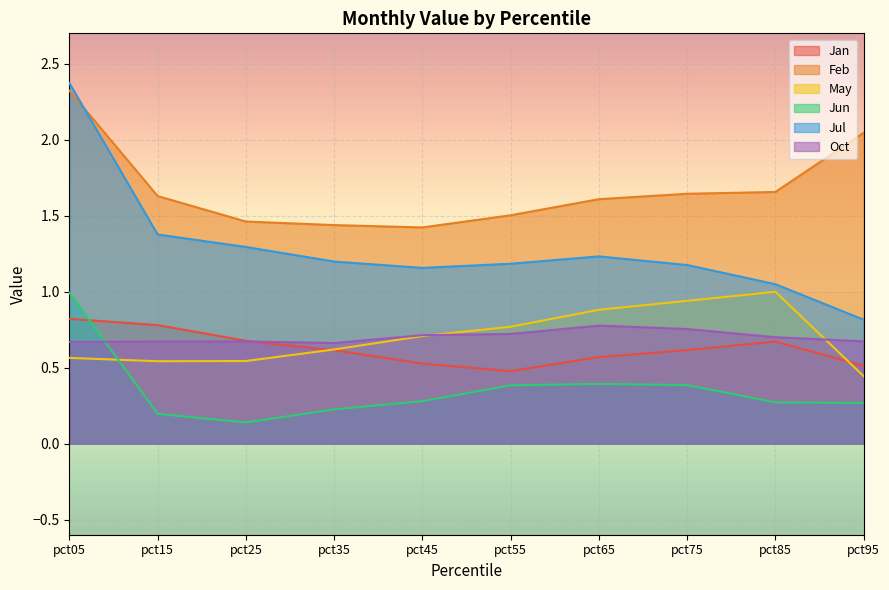

Which series has the widest spread of values?

Jul